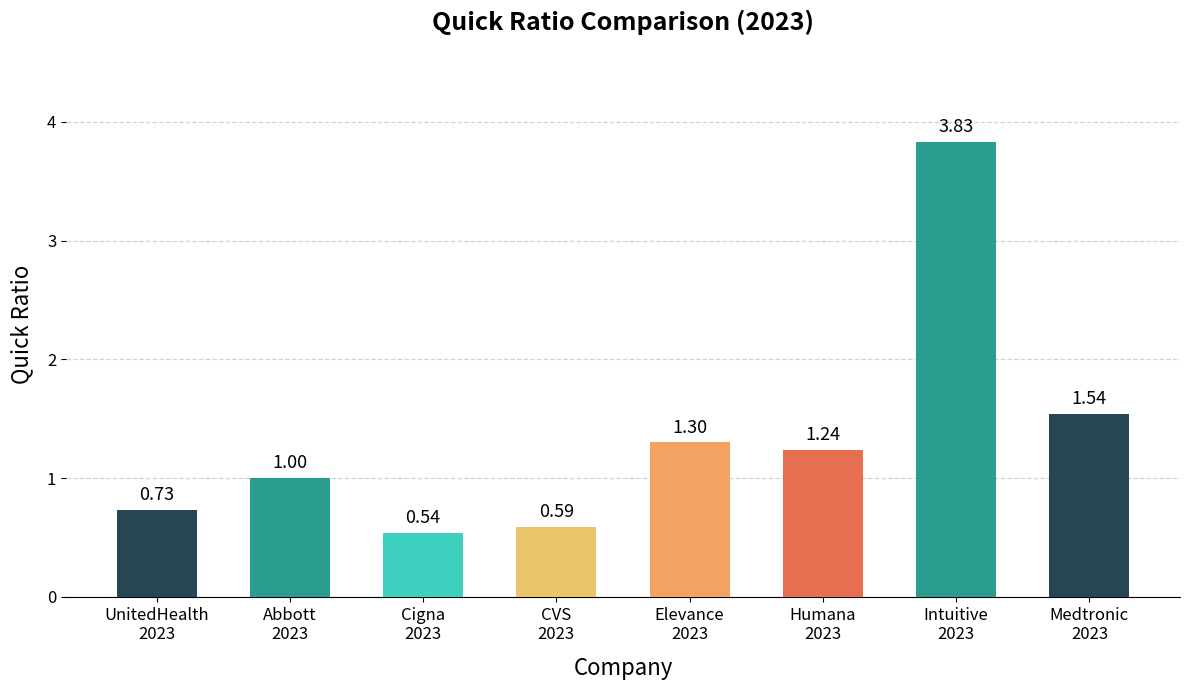

At which category does the chart reach its peak across all series?

Intuitive
2023